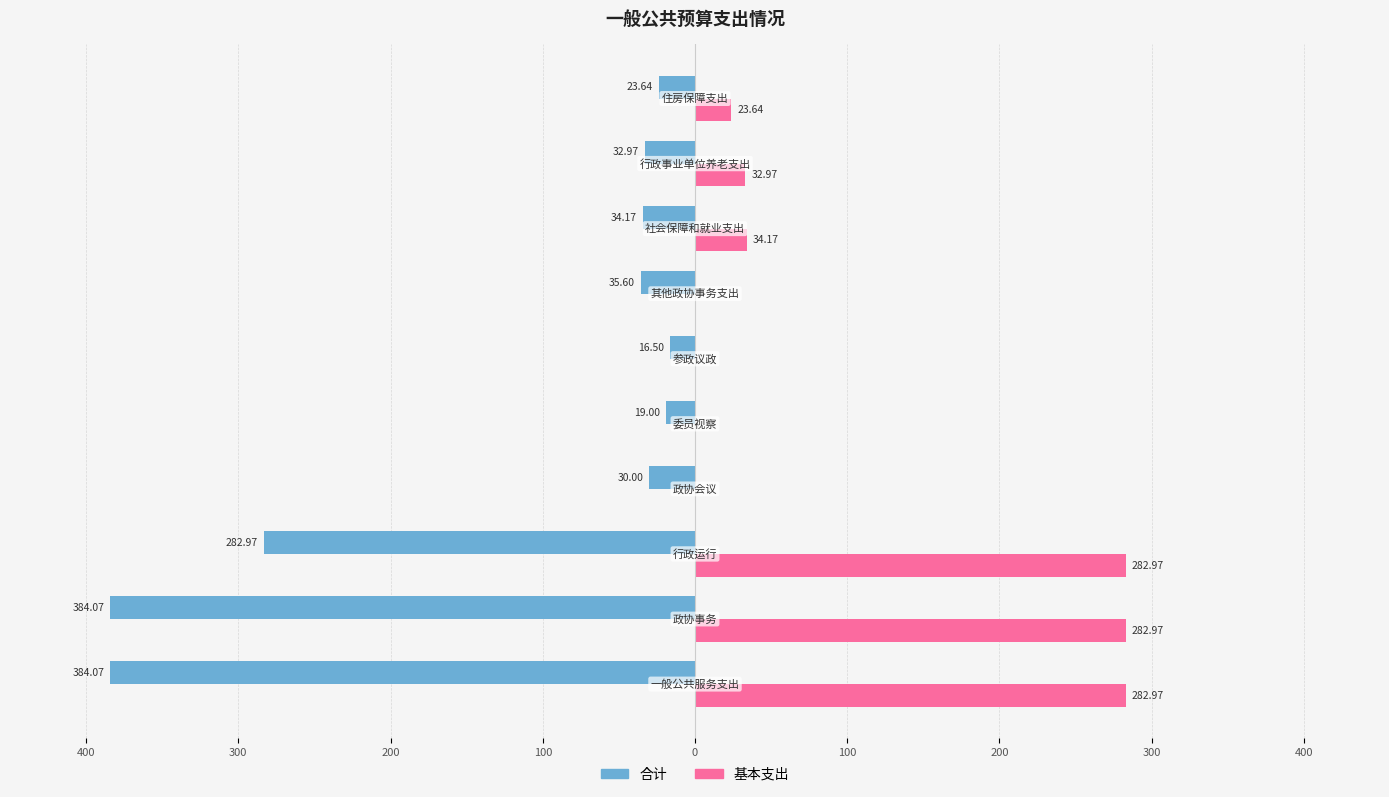

What are all the series names shown in the legend?

合计, 基本支出